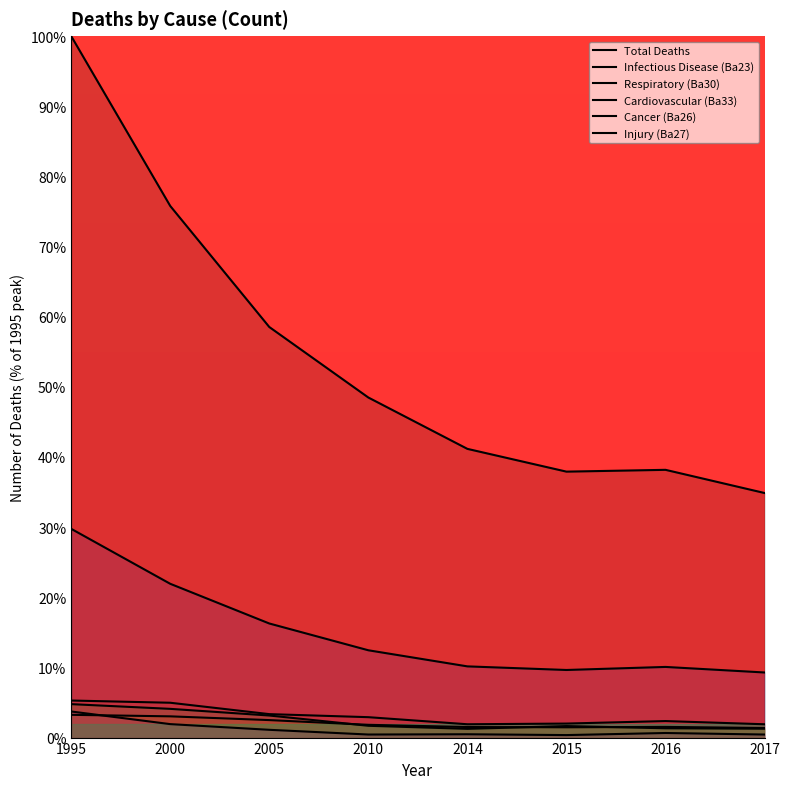

True or false: Total Deaths has a value of 100.0 at 1995.

True